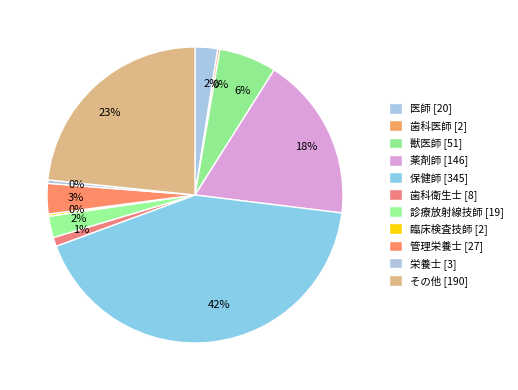

To the nearest percent, what is the average slice percentage?

9%